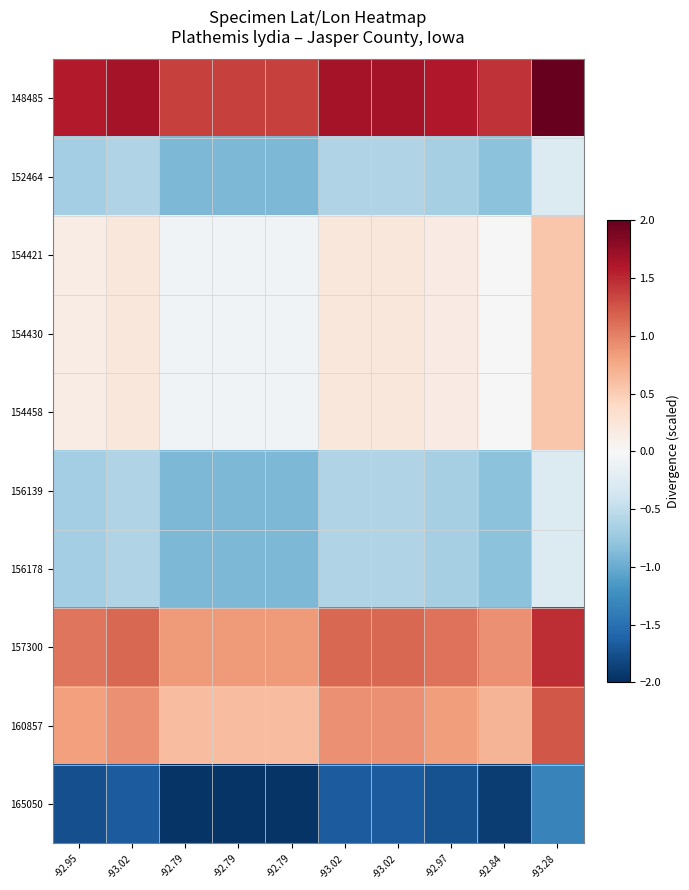

Reading left to right, what are all the values shown in this chart?

148485: -92.95=1.6	-93.02=1.7	-92.79=1.4	-92.79=1.4	-92.79=1.4	-93.02=1.7	-93.02=1.7	-92.97=1.6	-92.84=1.4	-93.28=2.0
152464: -92.95=-0.7	-93.02=-0.6	-92.79=-0.9	-92.79=-0.9	-92.79=-0.9	-93.02=-0.6	-93.02=-0.6	-92.97=-0.7	-92.84=-0.8	-93.28=-0.3
154421: -92.95=0.1	-93.02=0.2	-92.79=-0.1	-92.79=-0.1	-92.79=-0.1	-93.02=0.2	-93.02=0.2	-92.97=0.2	-92.84=-0.0	-93.28=0.6
154430: -92.95=0.1	-93.02=0.2	-92.79=-0.1	-92.79=-0.1	-92.79=-0.1	-93.02=0.2	-93.02=0.2	-92.97=0.2	-92.84=-0.0	-93.28=0.6
154458: -92.95=0.1	-93.02=0.2	-92.79=-0.1	-92.79=-0.1	-92.79=-0.1	-93.02=0.2	-93.02=0.2	-92.97=0.2	-92.84=-0.0	-93.28=0.6
156139: -92.95=-0.7	-93.02=-0.6	-92.79=-0.9	-92.79=-0.9	-92.79=-0.9	-93.02=-0.6	-93.02=-0.6	-92.97=-0.7	-92.84=-0.8	-93.28=-0.3
156178: -92.95=-0.7	-93.02=-0.6	-92.79=-0.9	-92.79=-0.9	-92.79=-0.9	-93.02=-0.6	-93.02=-0.6	-92.97=-0.7	-92.84=-0.8	-93.28=-0.3
157300: -92.95=1.1	-93.02=1.1	-92.79=0.9	-92.79=0.9	-92.79=0.9	-93.02=1.1	-93.02=1.1	-92.97=1.1	-92.84=0.9	-93.28=1.5
160857: -92.95=0.8	-93.02=0.9	-92.79=0.6	-92.79=0.6	-92.79=0.6	-93.02=0.9	-93.02=0.9	-92.97=0.8	-92.84=0.7	-93.28=1.2
165050: -92.95=-1.8	-93.02=-1.7	-92.79=-2.0	-92.79=-2.0	-92.79=-2.0	-93.02=-1.7	-93.02=-1.7	-92.97=-1.7	-92.84=-1.9	-93.28=-1.3